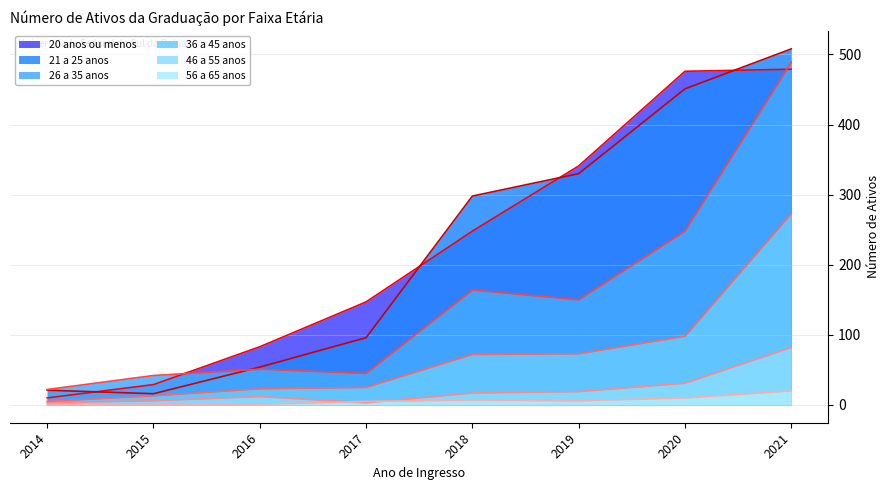

The 21 a 25 anos series shows 215 at 2019. True or false?

False